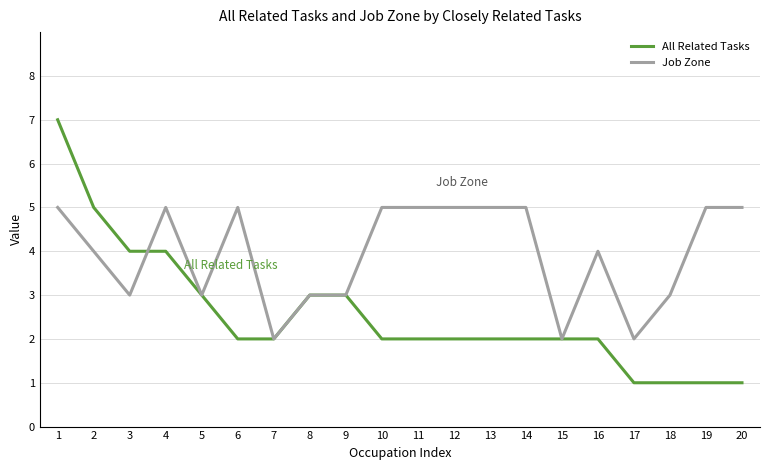

What value does the Job Zone series have at 16?

4